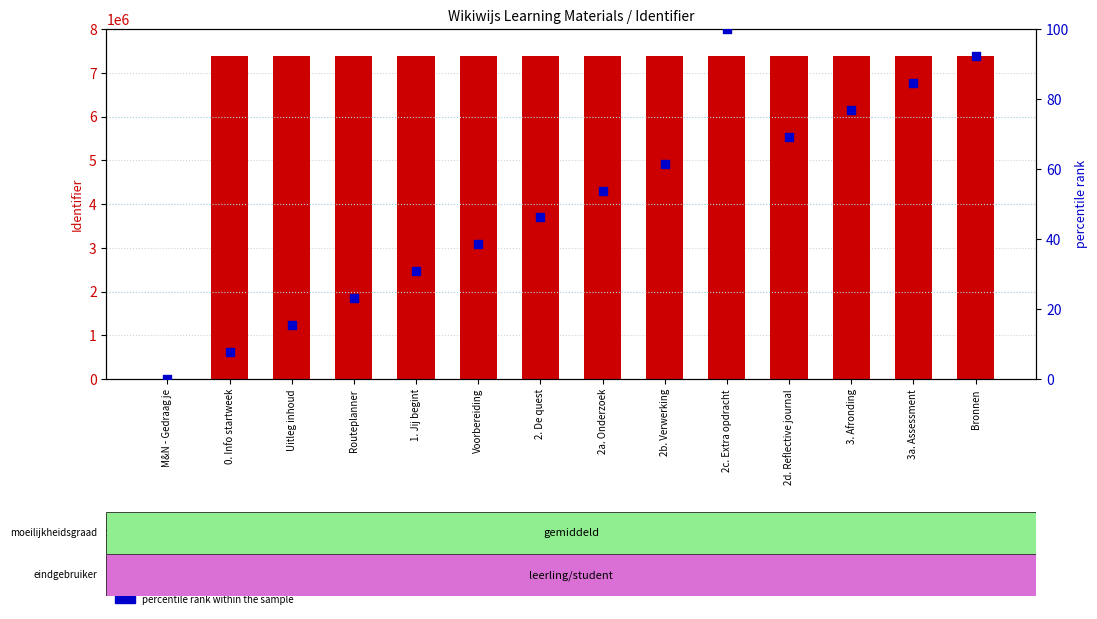

Which series has the largest total across all categories?

Identifier